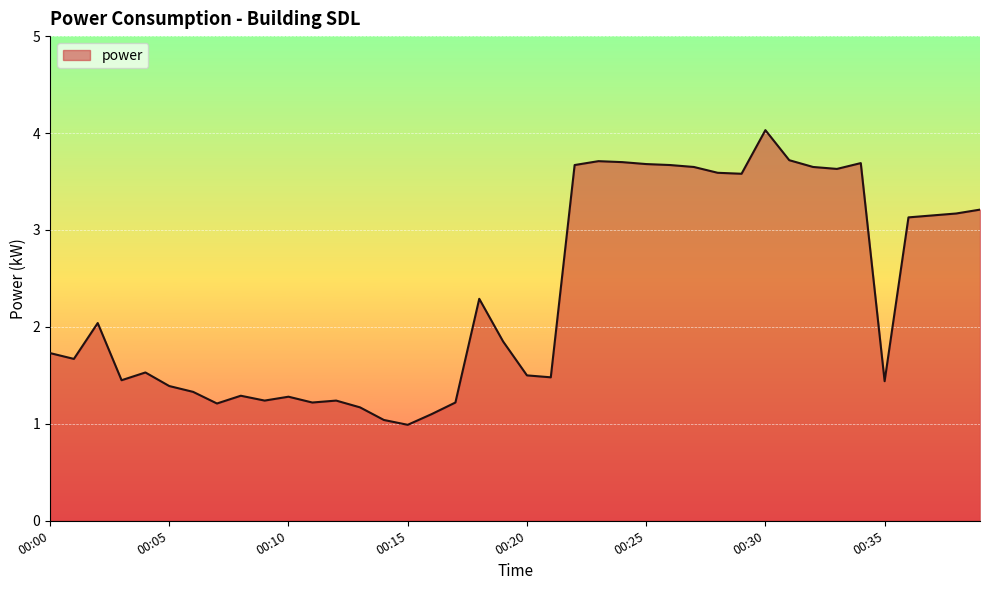

What is the maximum value shown in the chart?

4.0